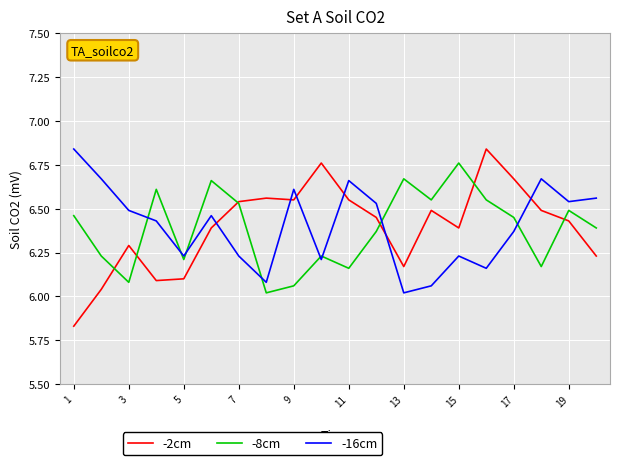

Which series has the widest spread of values?

-2cm